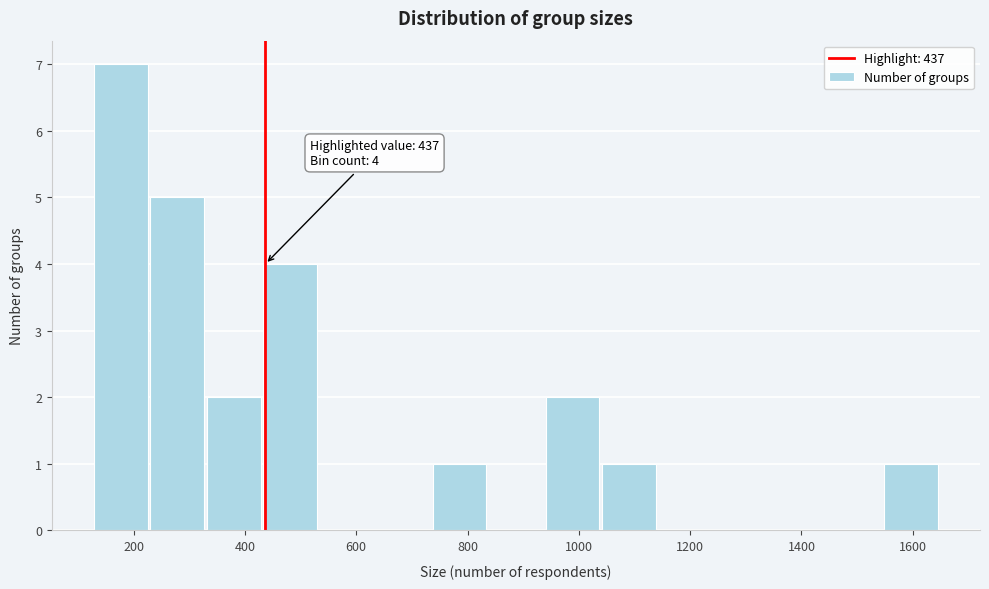

Which range on the x-axis has the tallest bar?

120 to 240